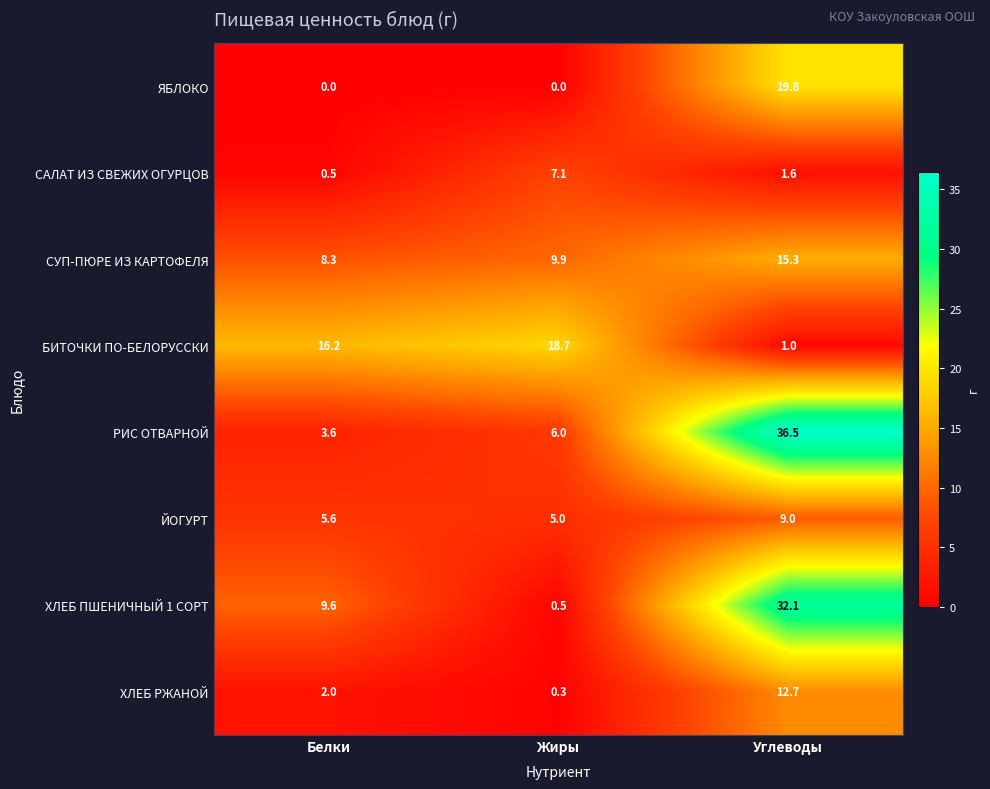

Reading left to right, list all the values displayed in this chart.

ЯБЛОКО: Белки=0.0	Жиры=0.0	Углеводы=19.8
САЛАТ ИЗ СВЕЖИХ ОГУРЦОВ: Белки=0.5	Жиры=7.1	Углеводы=1.6
СУП-ПЮРЕ ИЗ КАРТОФЕЛЯ: Белки=8.3	Жиры=9.9	Углеводы=15.3
БИТОЧКИ ПО-БЕЛОРУССКИ: Белки=16.2	Жиры=18.7	Углеводы=1.0
РИС ОТВАРНОЙ: Белки=3.6	Жиры=6.0	Углеводы=36.5
ЙОГУРТ: Белки=5.6	Жиры=5.0	Углеводы=9.0
ХЛЕБ ПШЕНИЧНЫЙ 1 СОРТ: Белки=9.6	Жиры=0.5	Углеводы=32.1
ХЛЕБ РЖАНОЙ: Белки=2.0	Жиры=0.3	Углеводы=12.7